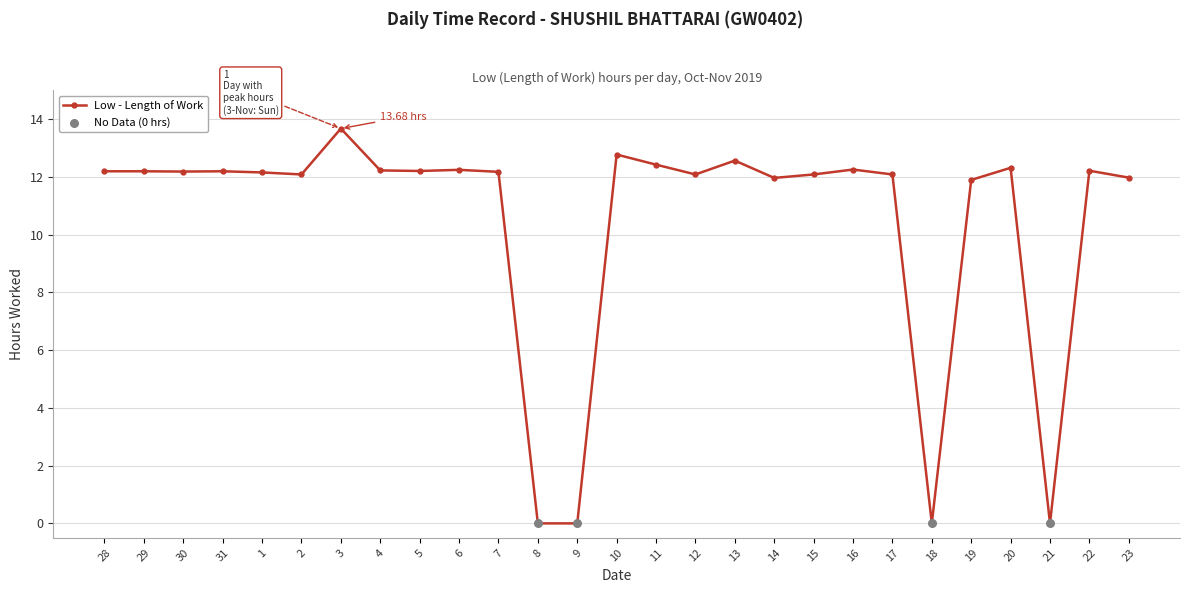

What is the change in value from 9 to 14?

+12.0